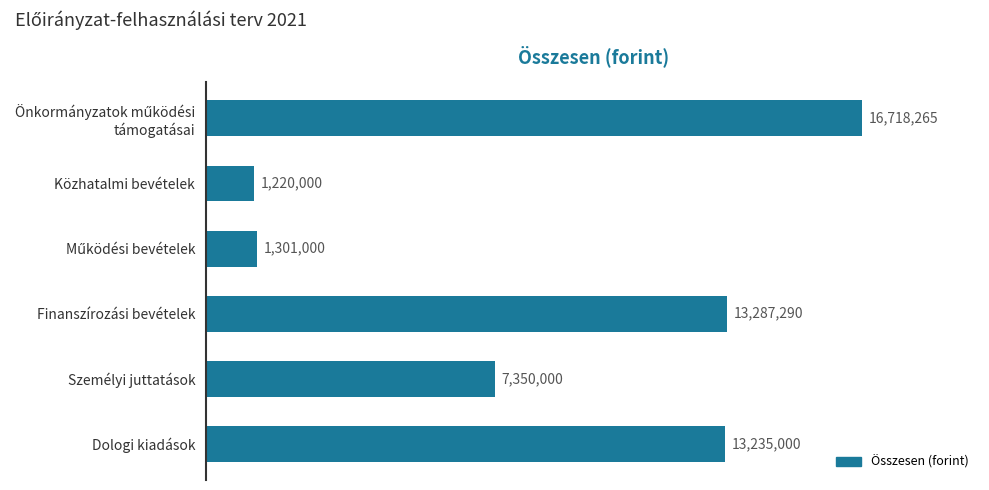

The value at Személyi juttatások is 4635427. True or false?

False